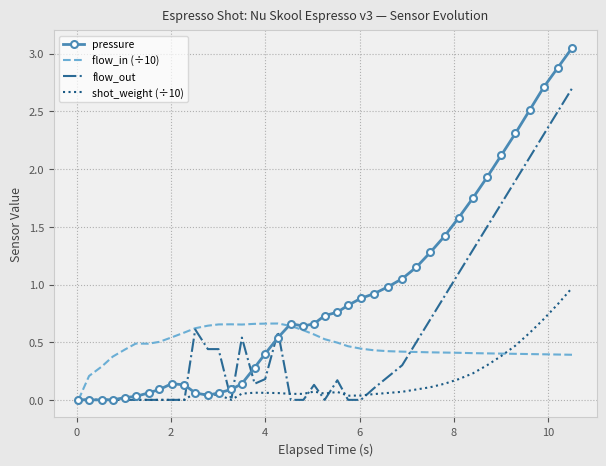

Which series has the largest range (max minus min)?

pressure